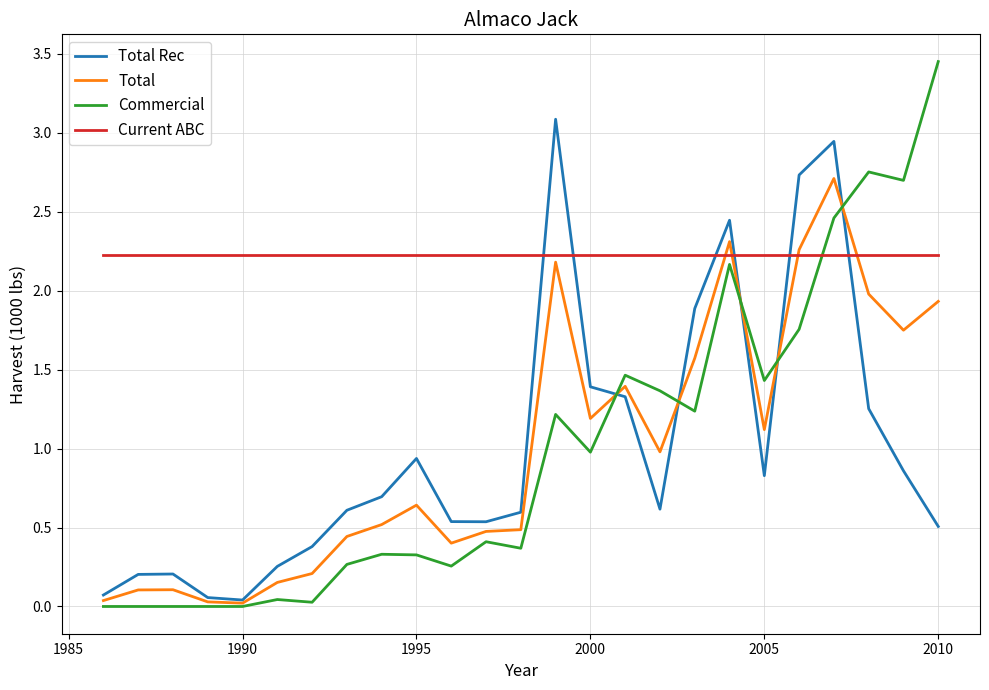

What is the average value of the Commercial series?

1.0